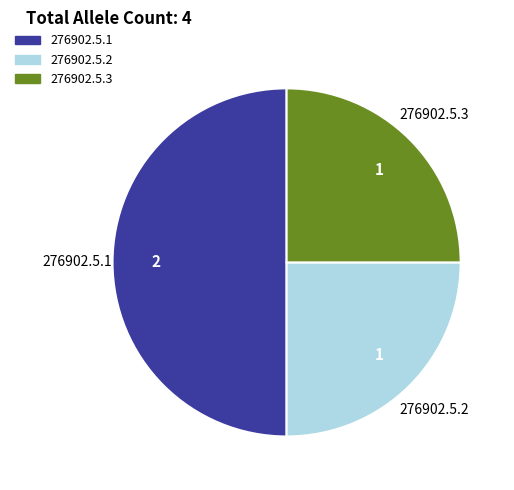

Is the sum of 276902.5.1 and 276902.5.3 greater than half?

Yes